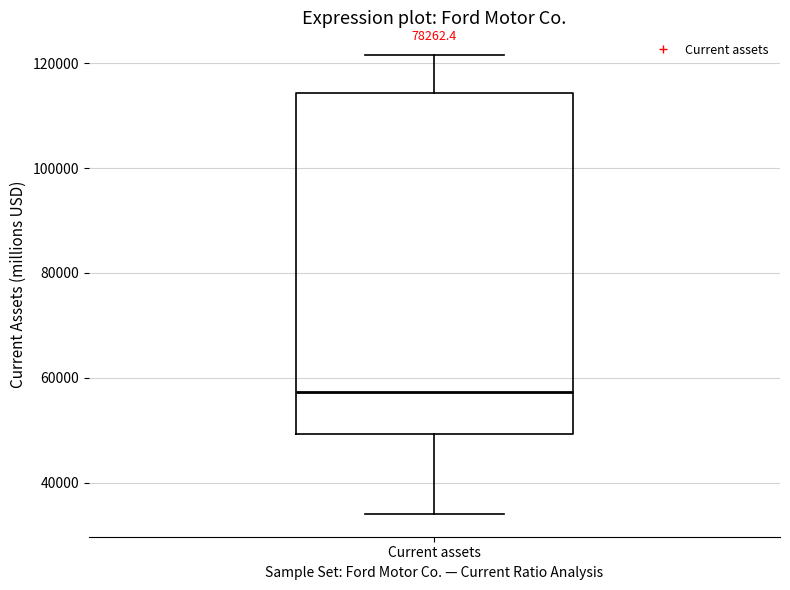

Transcribe this box plot: give where the median line is, the range the box spans, and where the two whiskers end, as read against the y-axis. The values are not printed on the chart, so give them approximately, as read against the axis.

median 58000, box 50000 to 114000, whiskers 34000 to 122000